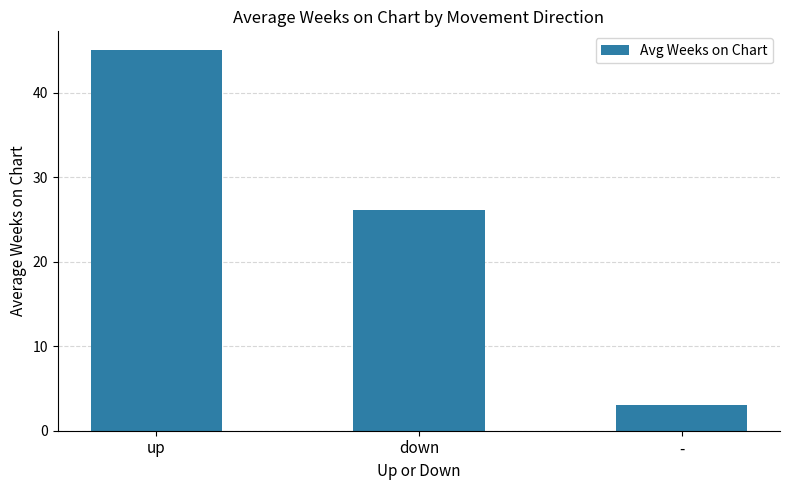

What position from the left is -?

3